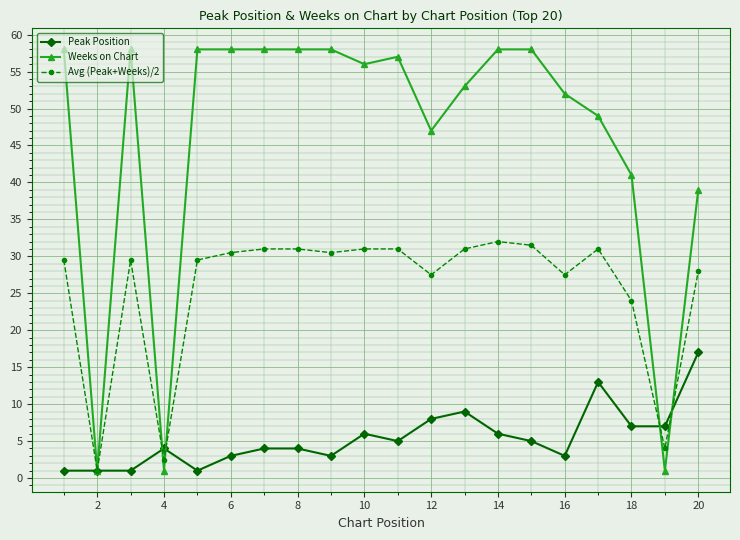

Which series has the widest spread of values?

Weeks on Chart